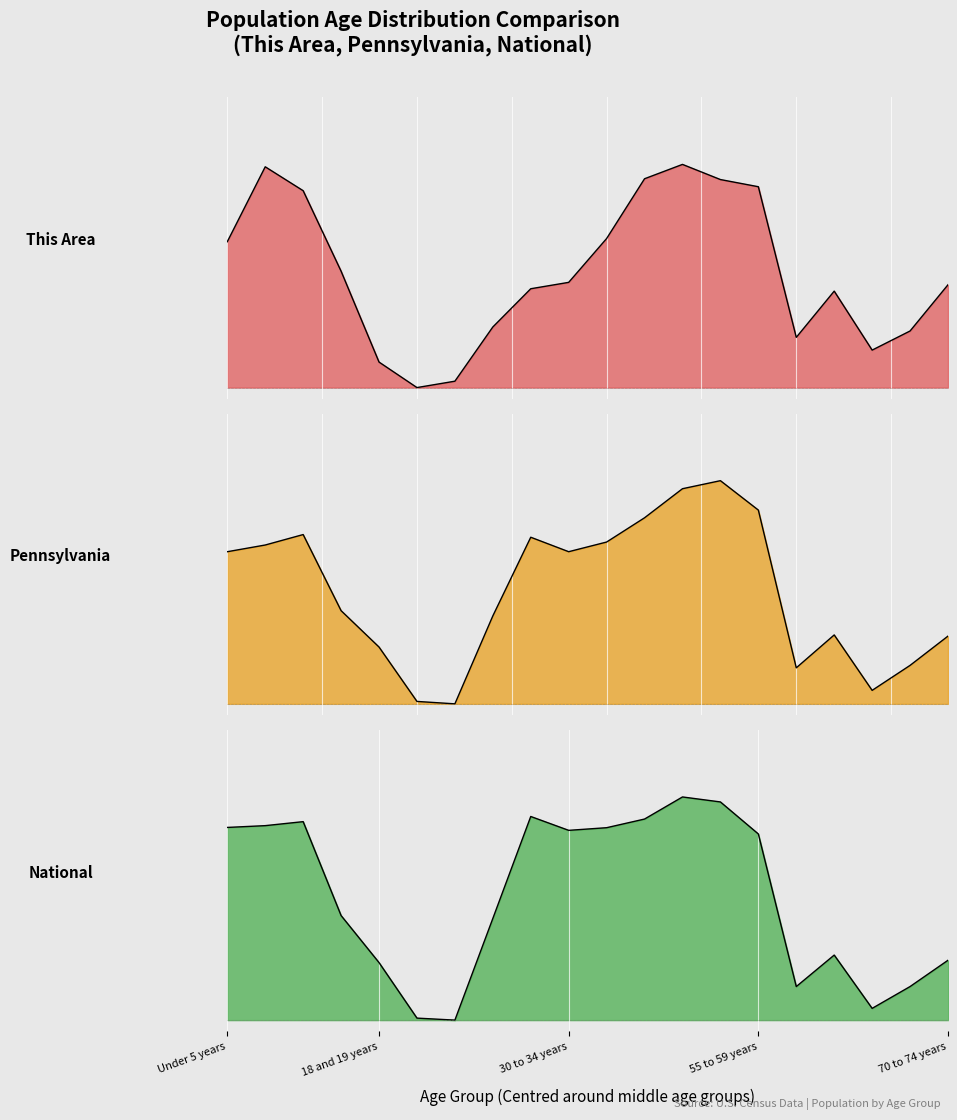

What is the sum of the This Area values at 25 to 29 years and 62 to 64 years?

0.9